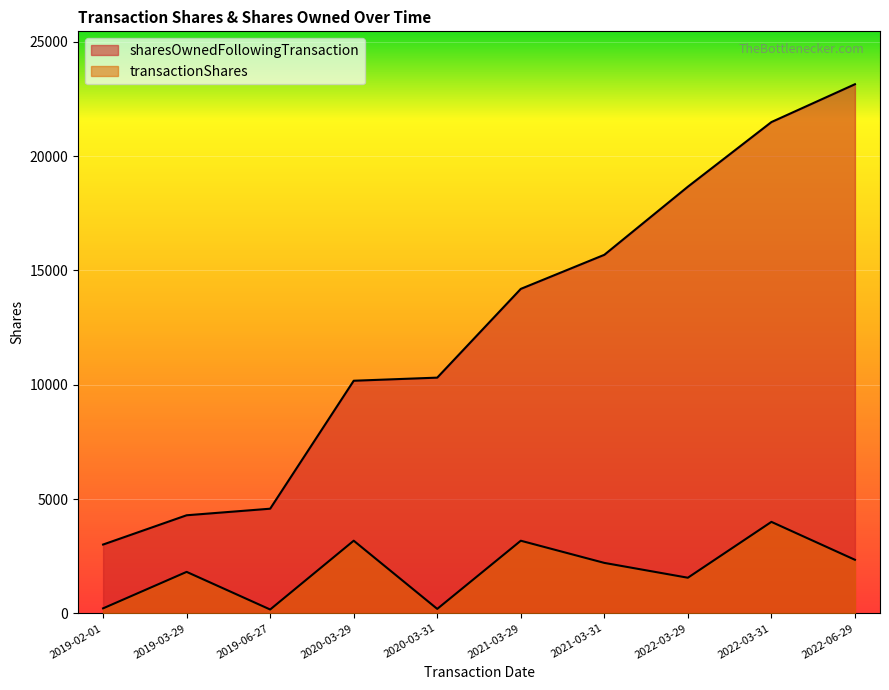

True or false: sharesOwnedFollowingTransaction and transactionShares cross at least once.

False